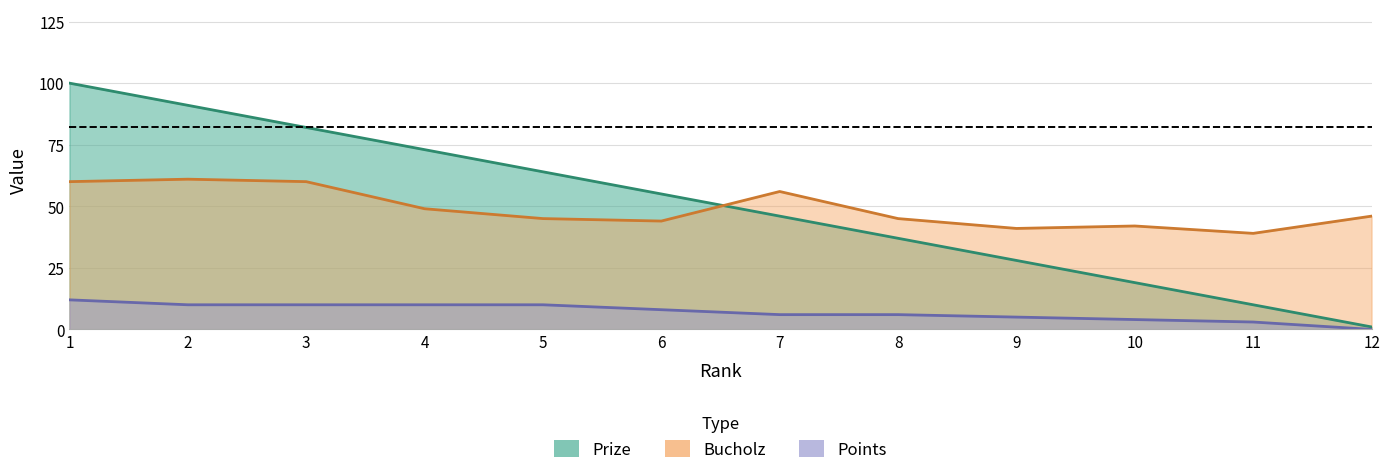

How many data points does each series have?

12